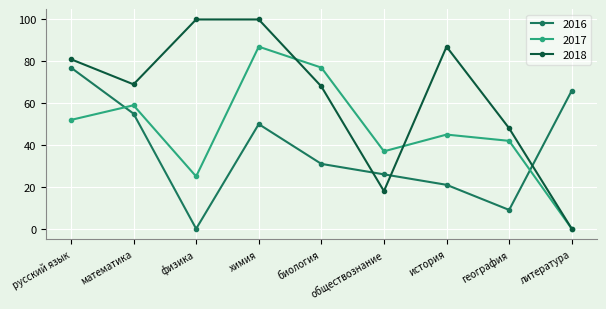

List the series in order of their peak value, highest first.

2018, 2017, 2016